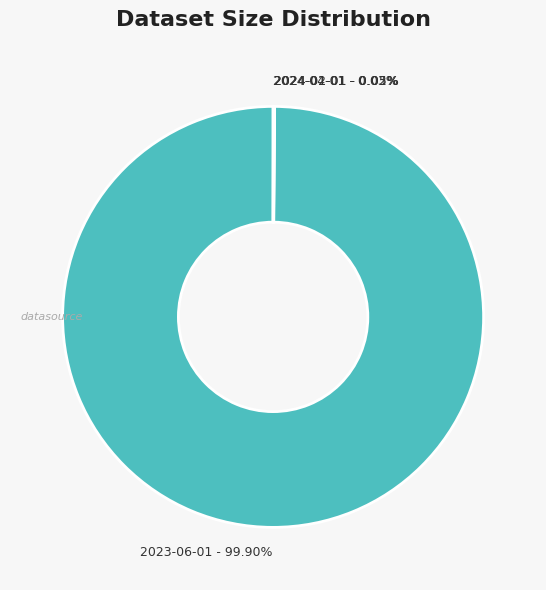

What is the largest slice in the pie chart?

2023-06-01